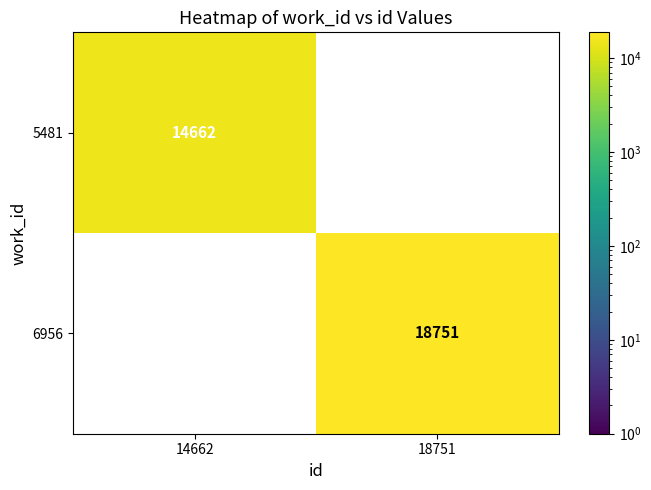

True or false: 6956 has a value of 12074 at 18751.

False